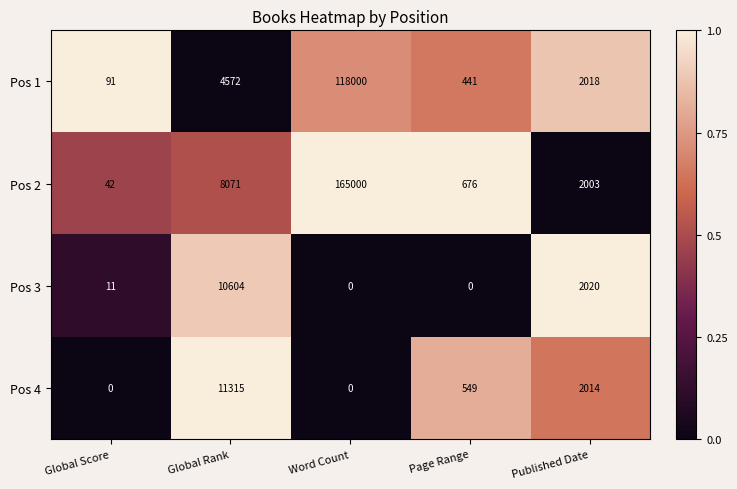

Which label corresponds to the largest value in the chart?

Word Count